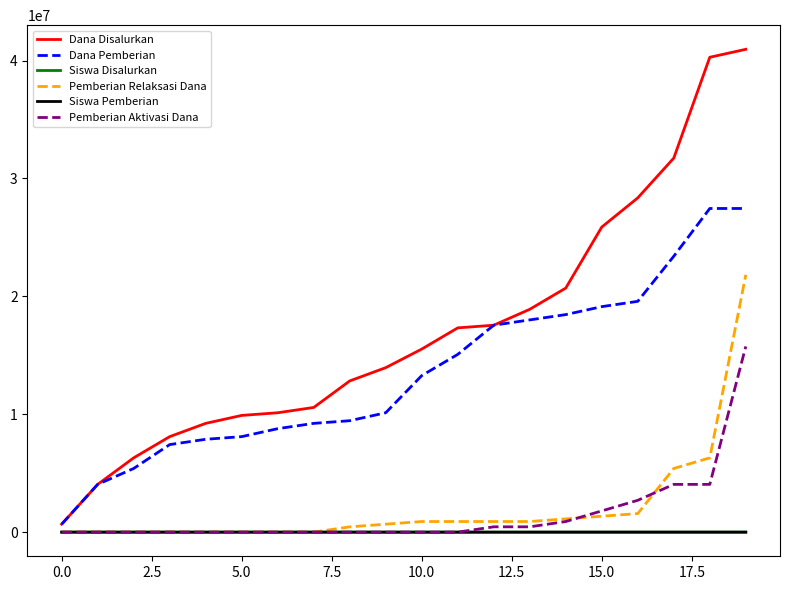

Which series has the widest spread of values?

Dana Disalurkan